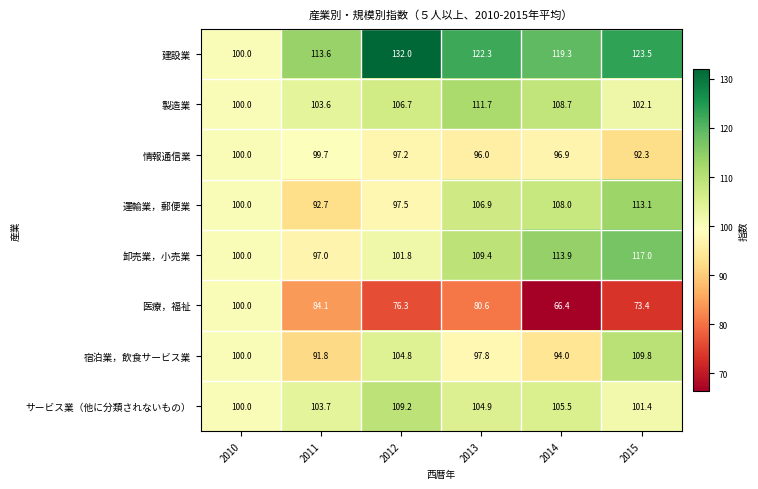

How many distinct data groups are displayed?

8